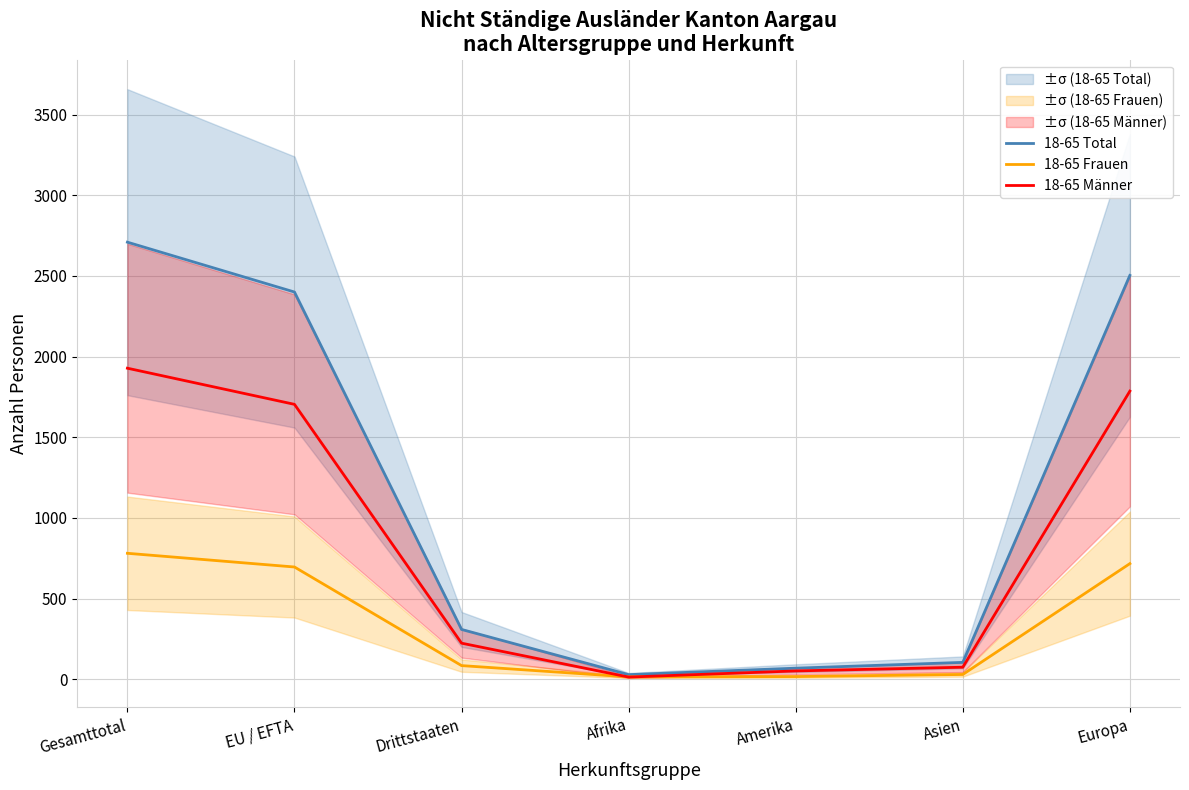

Is the value of 18-65 Total at Europa greater than the value of 18-65 Frauen at Asien?

Yes